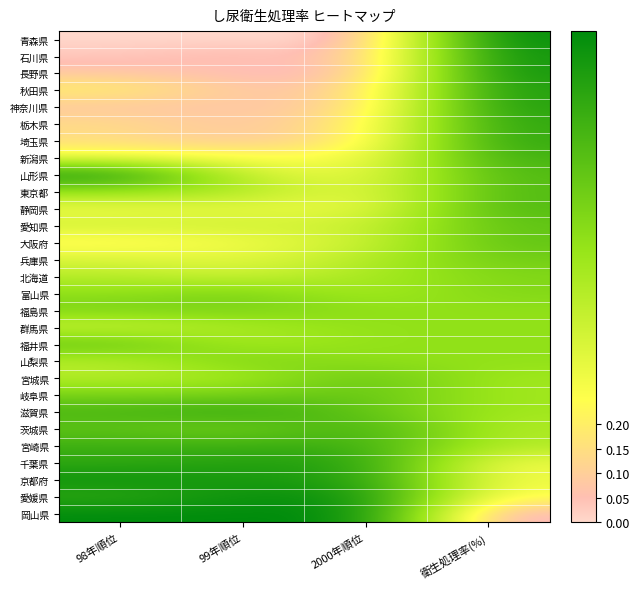

Between 98年順位 and 2000年順位, which is larger?

98年順位